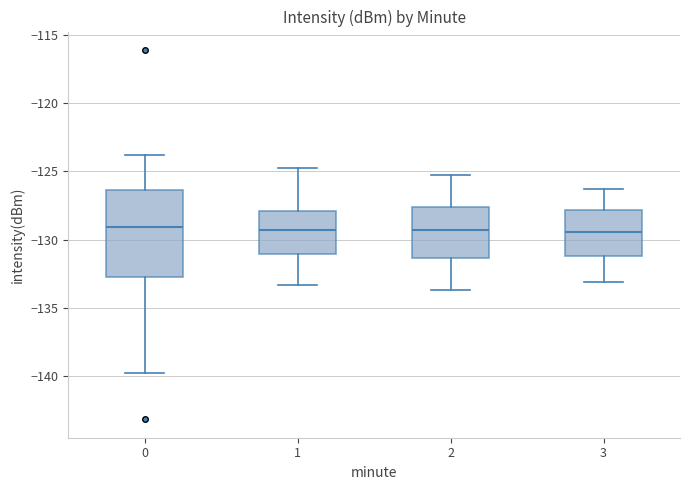

Reading left to right, read every box against the y-axis: the position of its median line, the range the box covers, and the ends of its whiskers. The values are not printed on the chart, so give them approximately, as read against the axis.

0: median -129.0, box -132.5 to -126.5, whiskers -140.0 to -124.0
1: median -129.5, box -131.0 to -128.0, whiskers -133.5 to -124.5
2: median -129.5, box -131.5 to -127.5, whiskers -133.5 to -125.5
3: median -129.5, box -131.0 to -128.0, whiskers -133.0 to -126.5